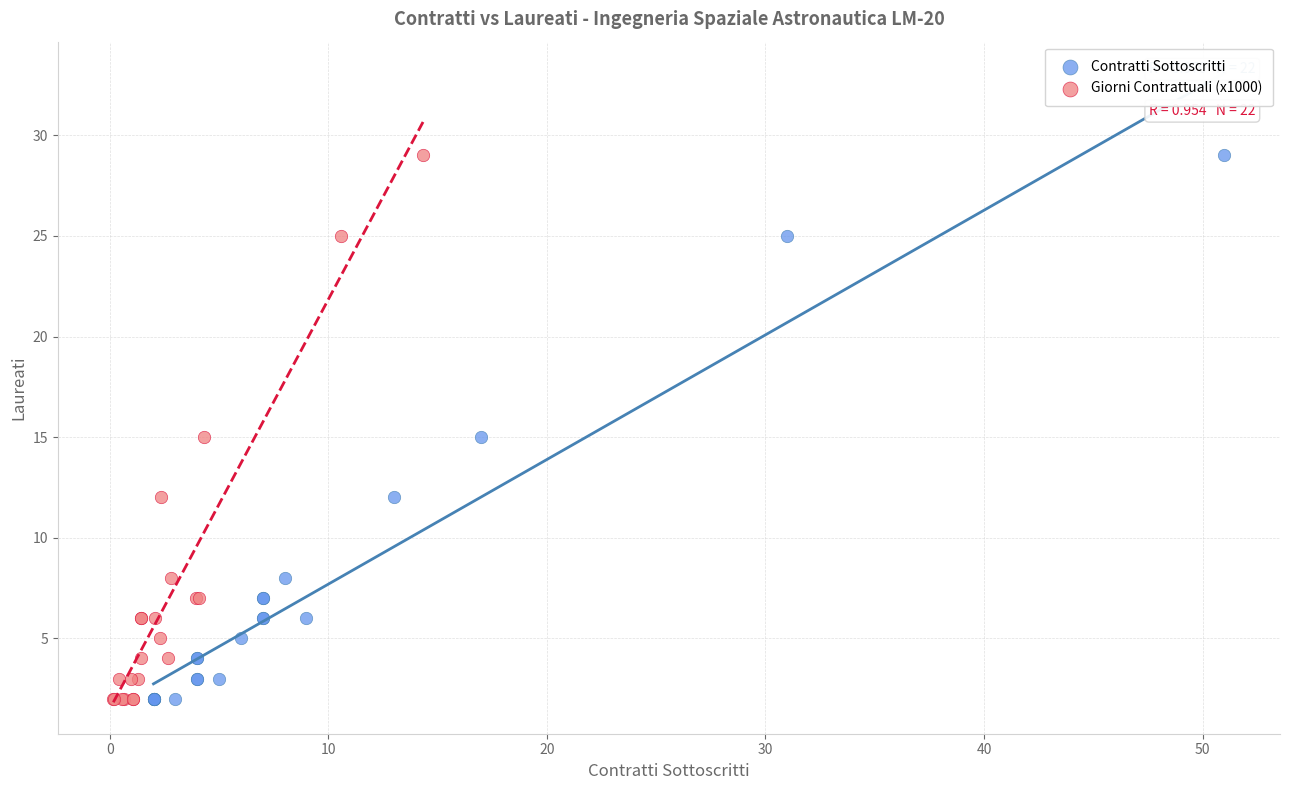

What are all the series names shown in the legend?

Contratti Sottoscritti, Giorni Contrattuali (x1000)